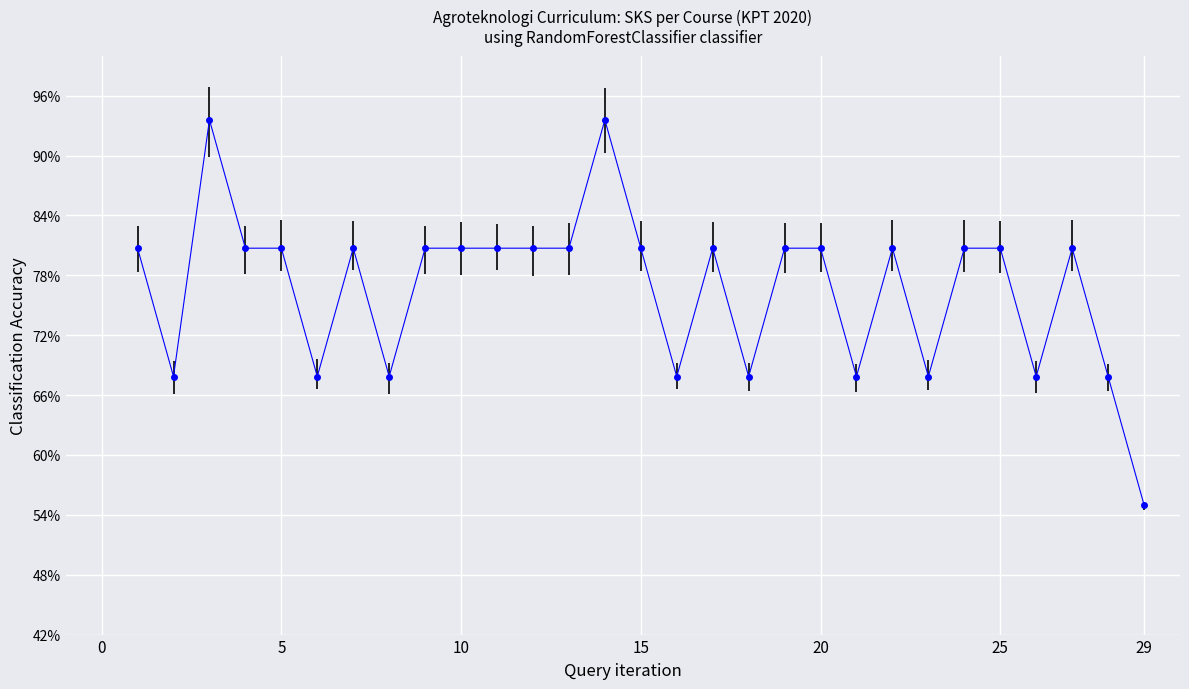

Count the values in the range 0 to 1.

29